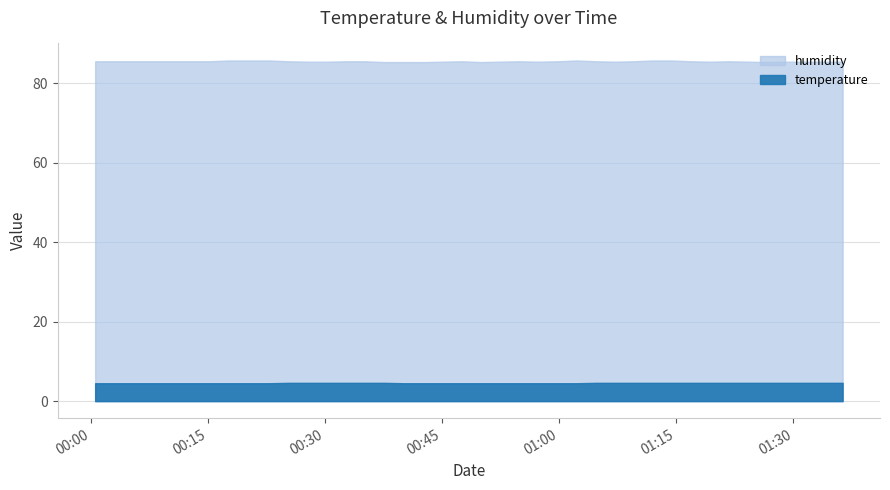

Between 2023-03-09T00:32:43 and 2023-03-09T01:24:06, which is larger?

2023-03-09T00:32:43